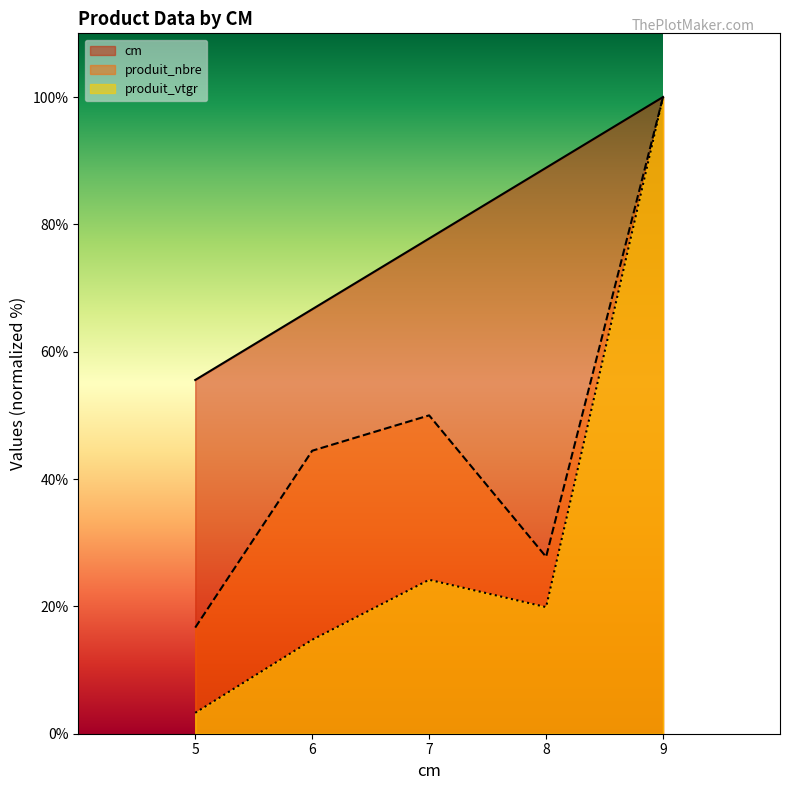

List the series in order of their overall mean, lowest first.

produit_vtgr, produit_nbre, cm